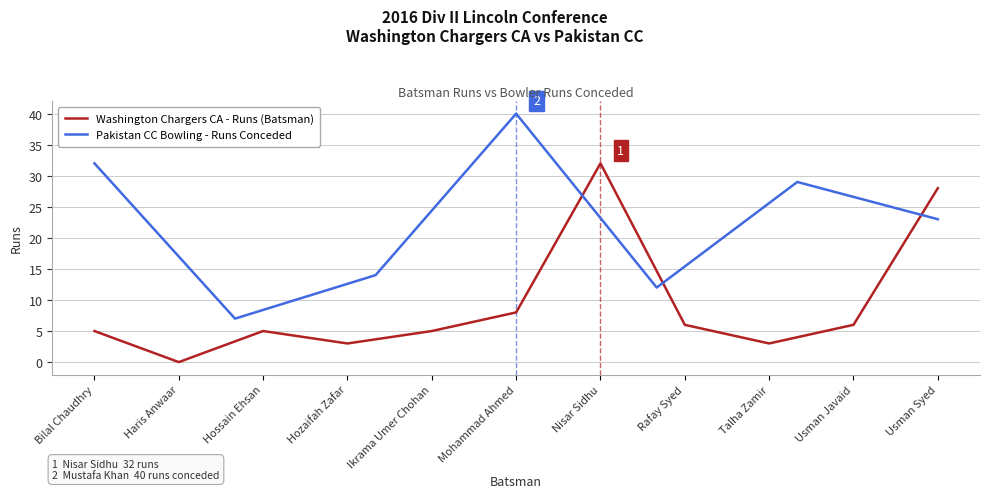

Is it true that the value at Talha Zamir is 3?

True